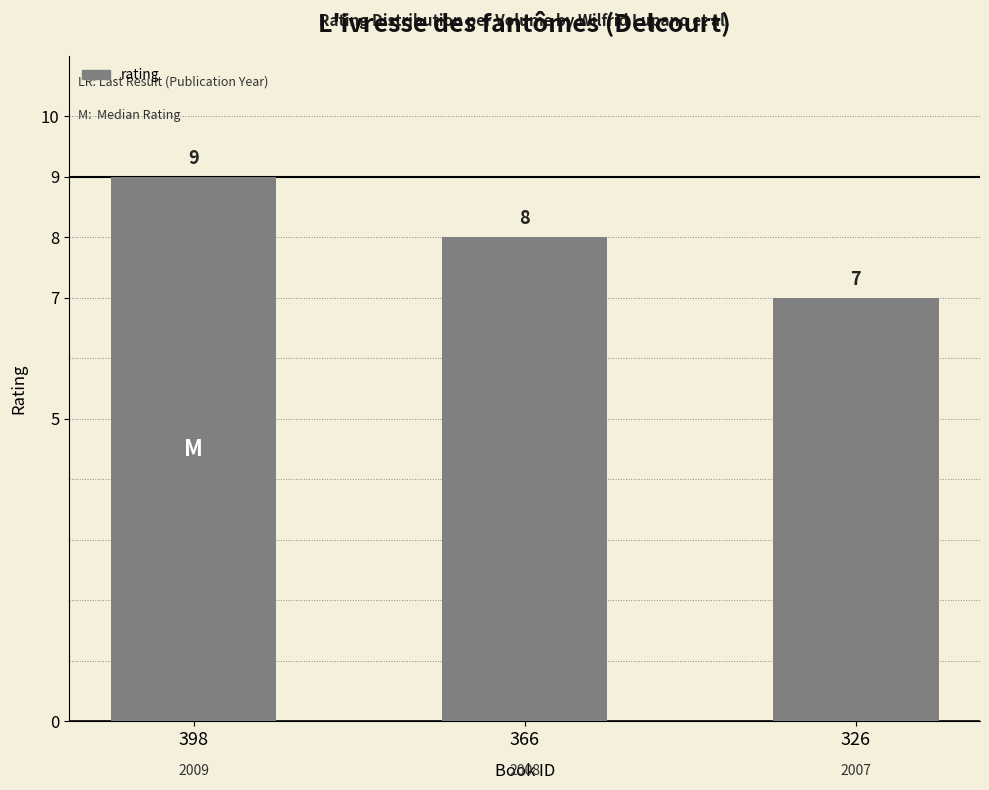

What is the average value?

8